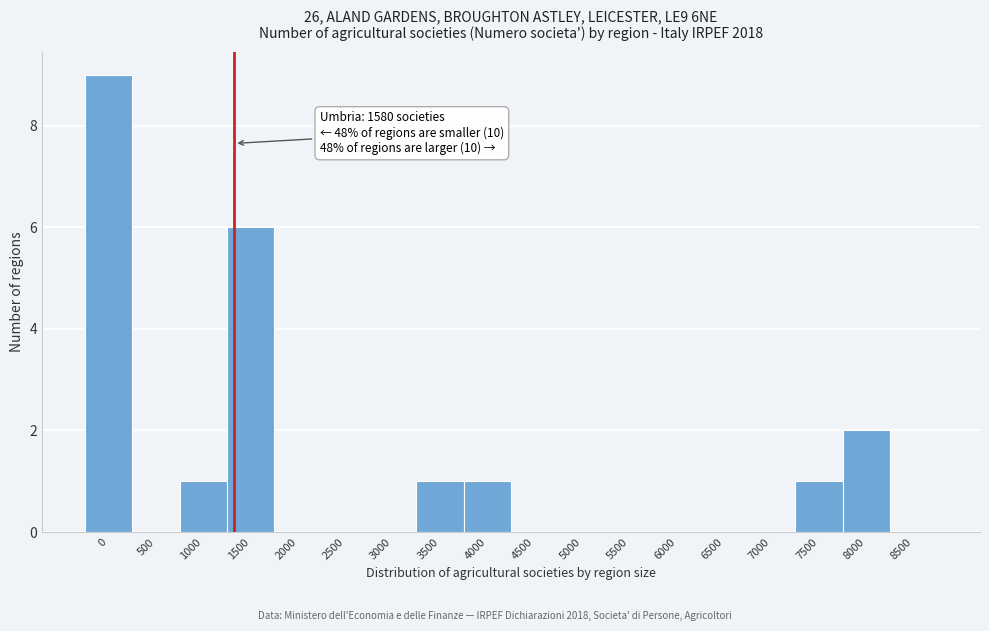

Reading left to right, what are all the values shown in this chart?

0=9	500=0	1000=1	1500=6	2000=0	2500=0	3000=0	3500=1	4000=1	4500=0	5000=0	5500=0	6000=0	6500=0	7000=0	7500=1	8000=2	8500=0